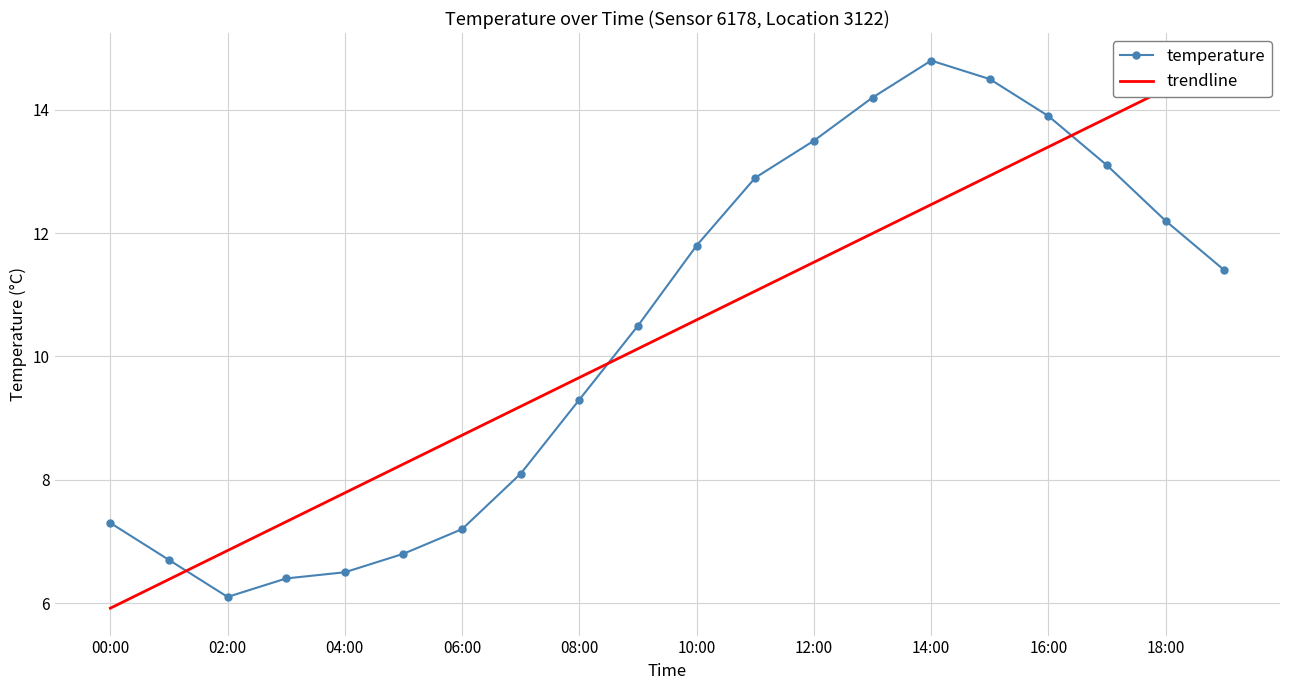

Is it true that temperature equals 3.5 at 00:00?

False